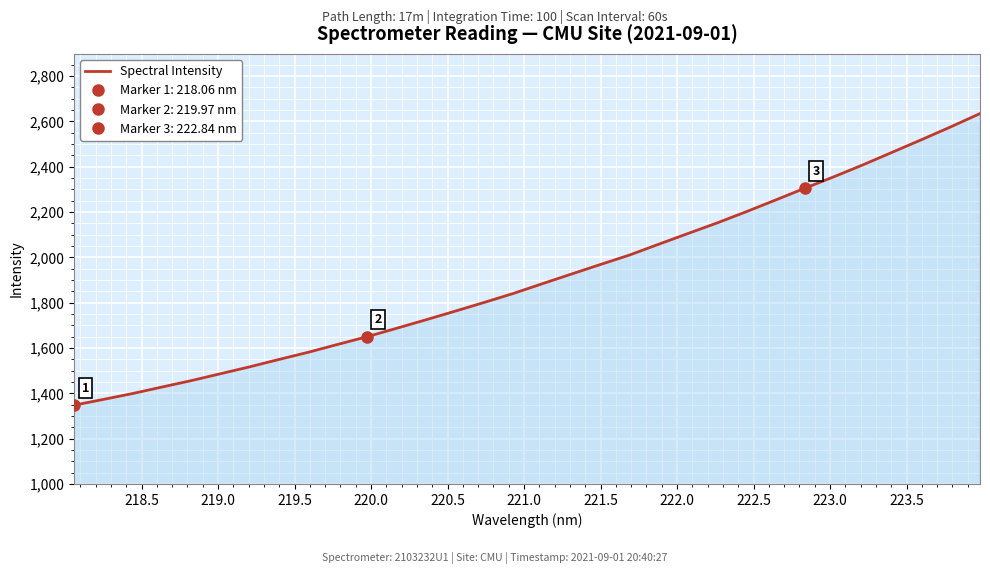

What is the maximum value for Spectral Intensity?

2634.3